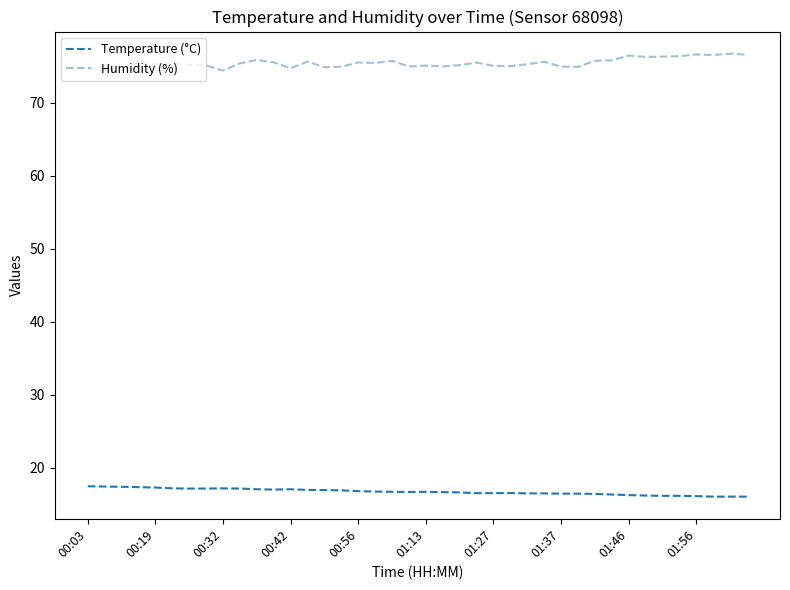

True or false: Humidity (%) and Temperature (°C) cross at least once.

False